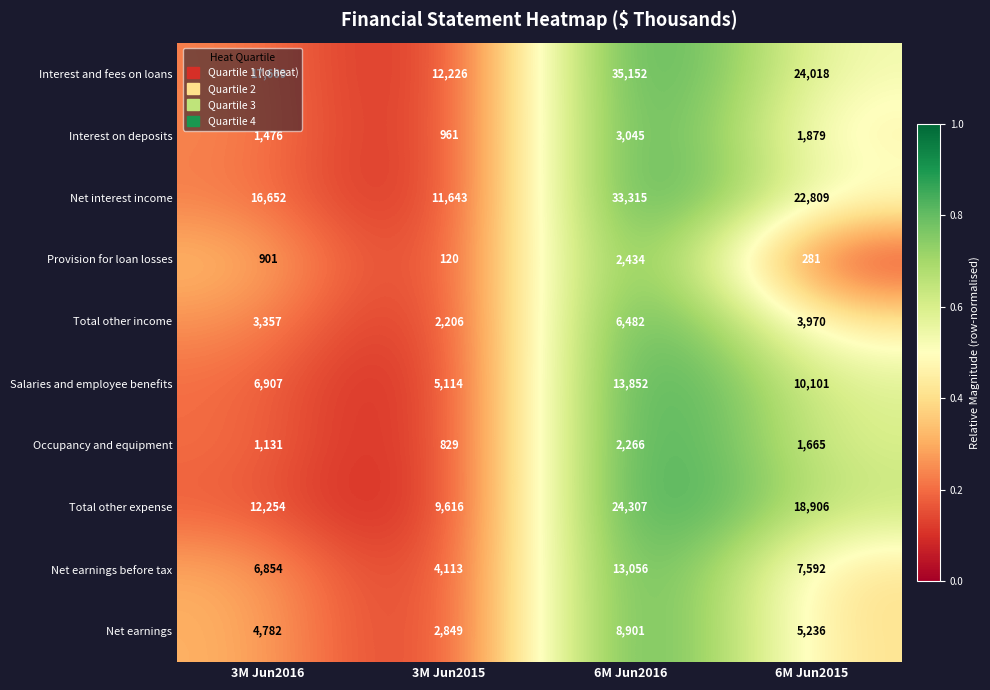

Which series changed the most between 3M Jun2015 and 6M Jun2015?

Interest and fees on loans